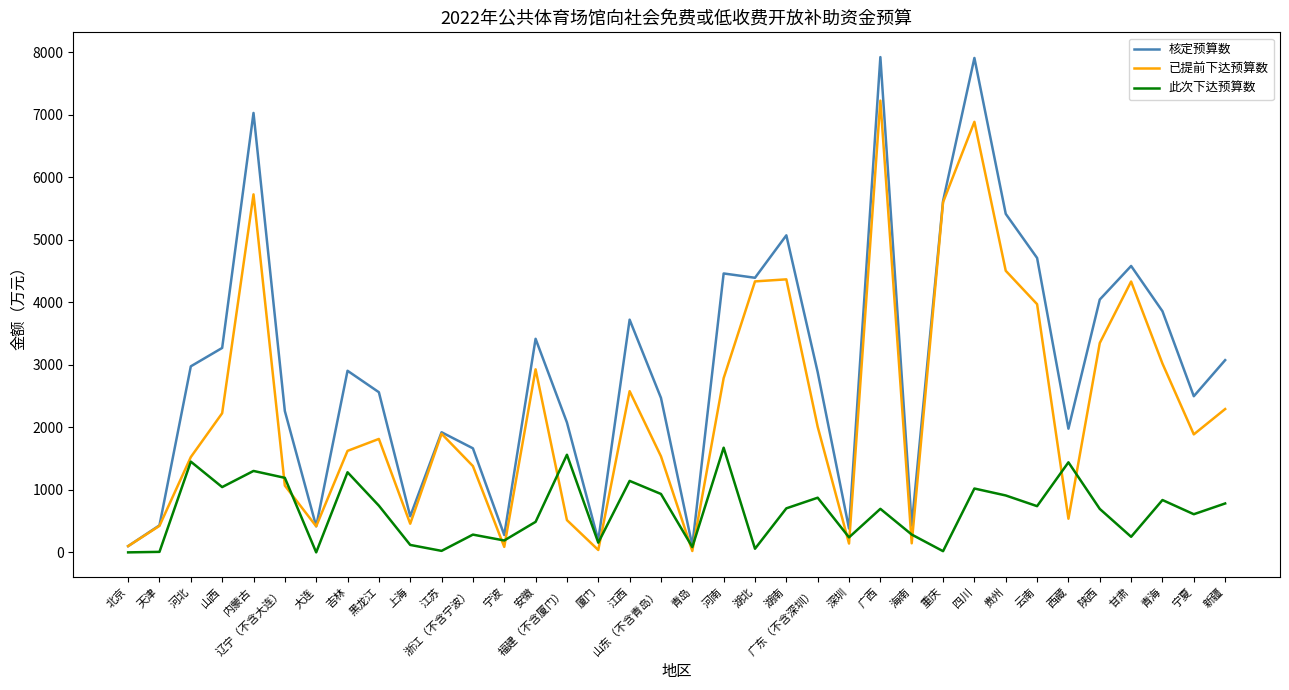

Rank the series at 深圳 from highest to lowest value.

核定预算数, 此次下达预算数, 已提前下达预算数